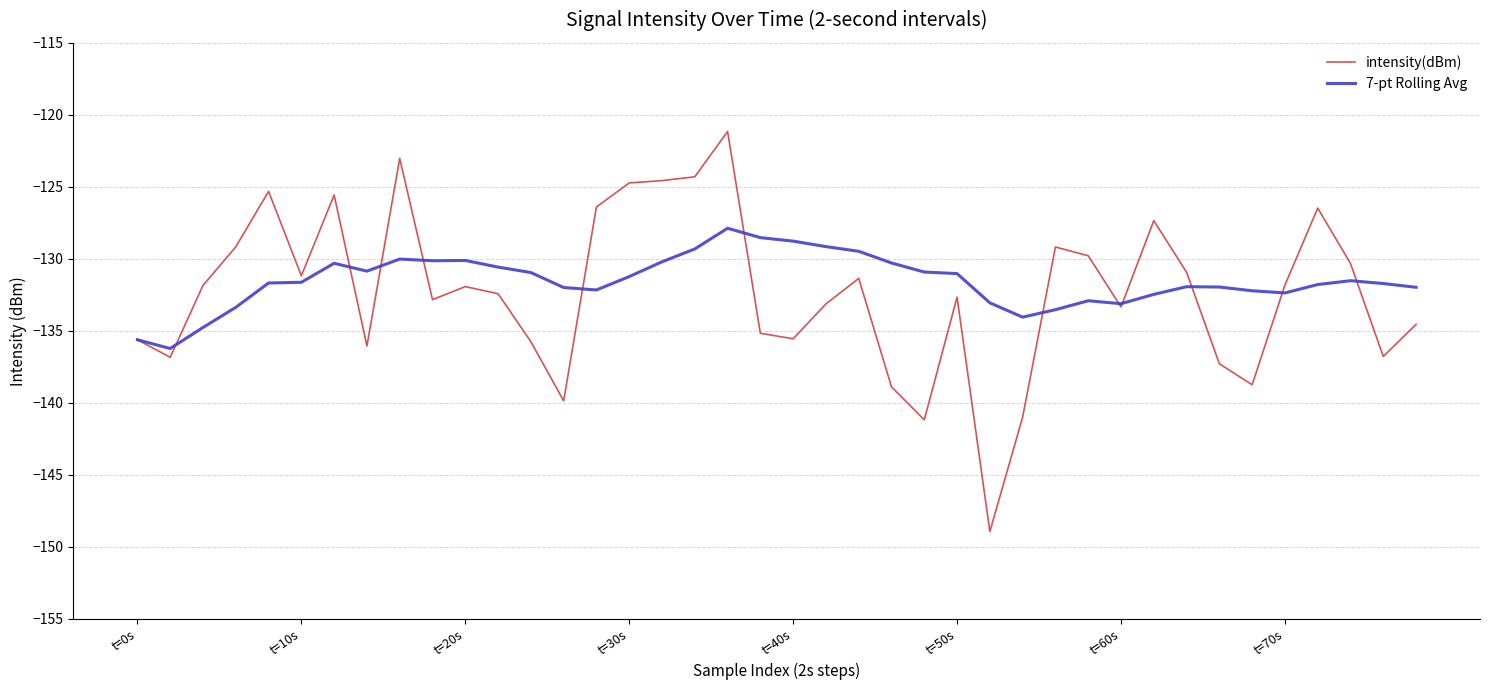

What are all the series names shown in the legend?

intensity(dBm), 7-pt Rolling Avg